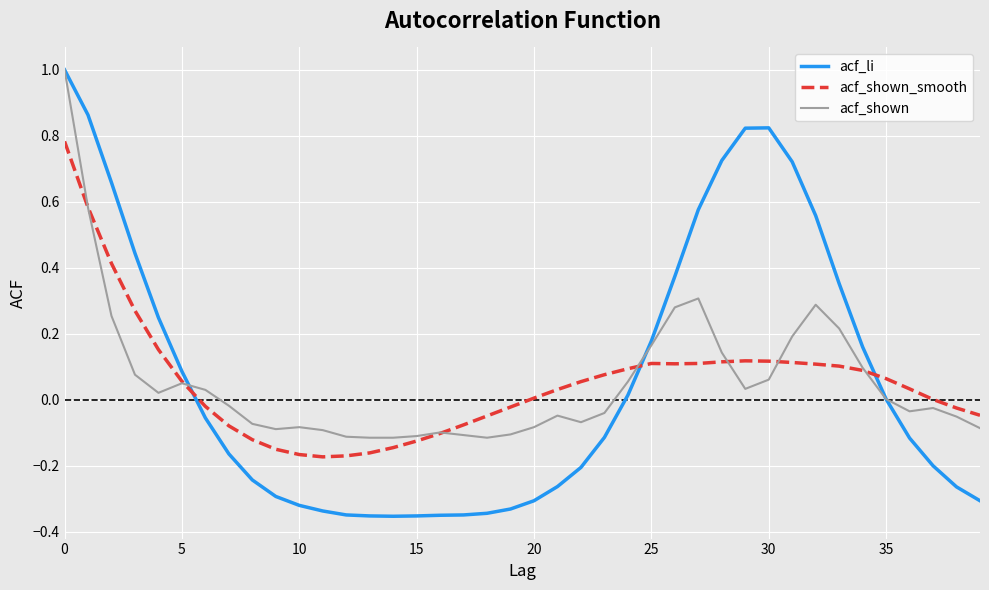

After their last crossing, which series has the higher values: acf_shown_smooth or acf_li?

acf_shown_smooth